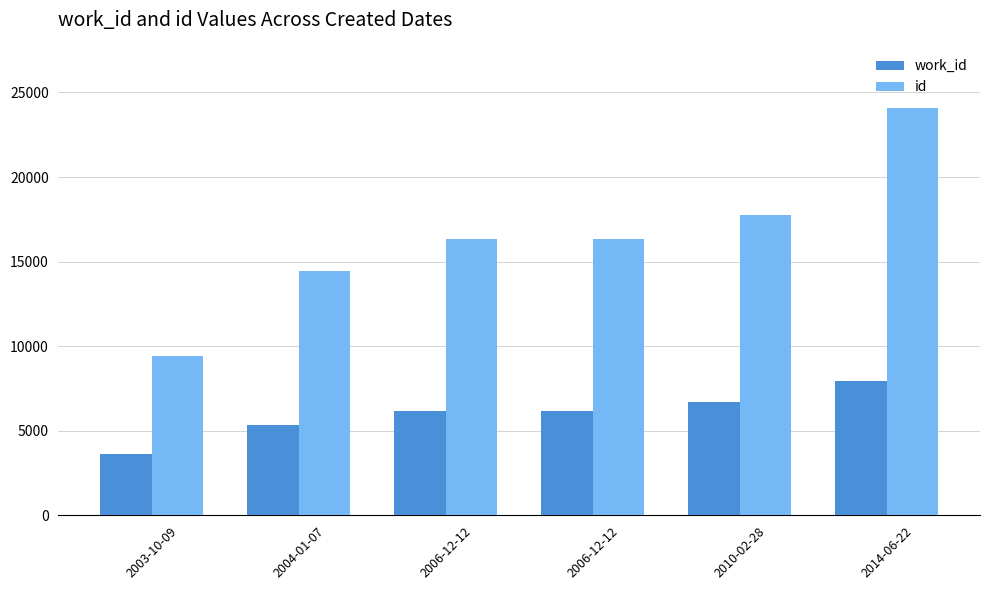

True or false: work_id has a value of 6187 at 2006-12-12.

True